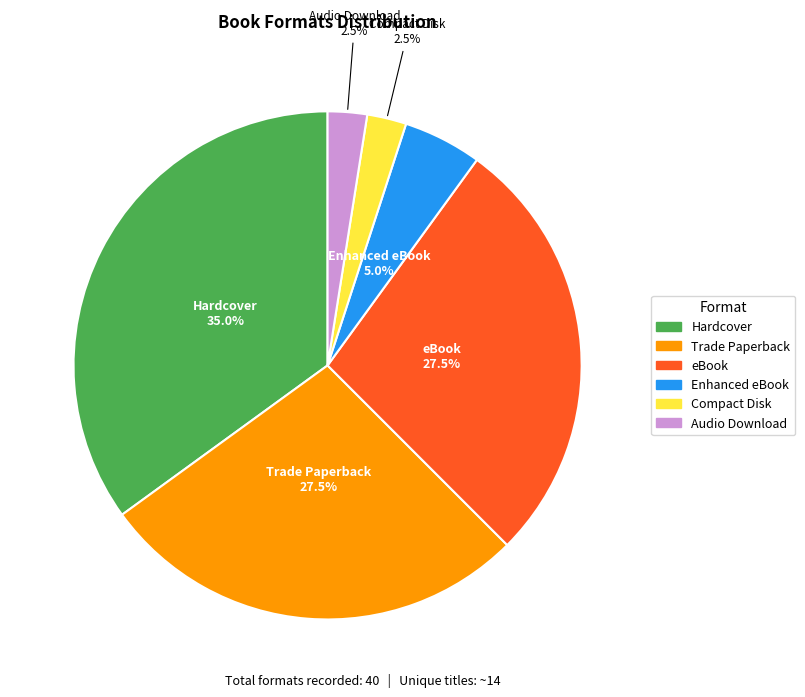

Does any single category account for the majority?

No